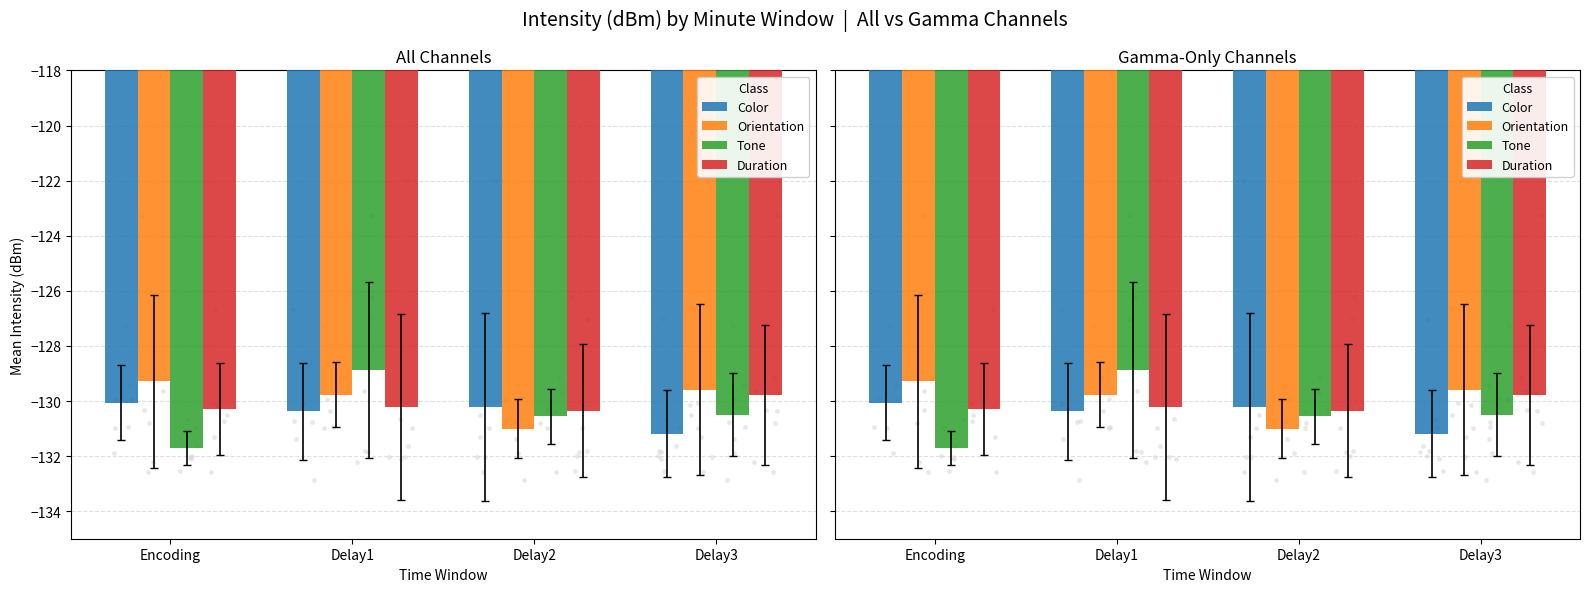

What is the total value across all series at Delay3?

-521.1